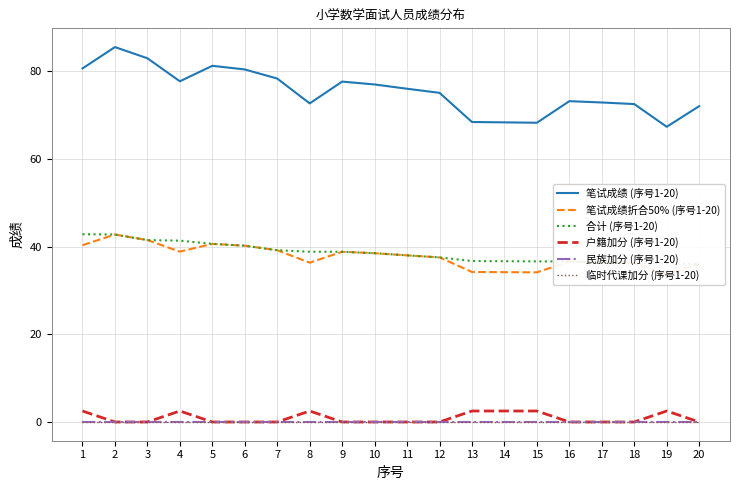

List the series in order of their peak value, highest first.

笔试成绩 (序号1-20), 合计 (序号1-20), 笔试成绩折合50% (序号1-20), 户籍加分 (序号1-20), 民族加分 (序号1-20), 临时代课加分 (序号1-20)